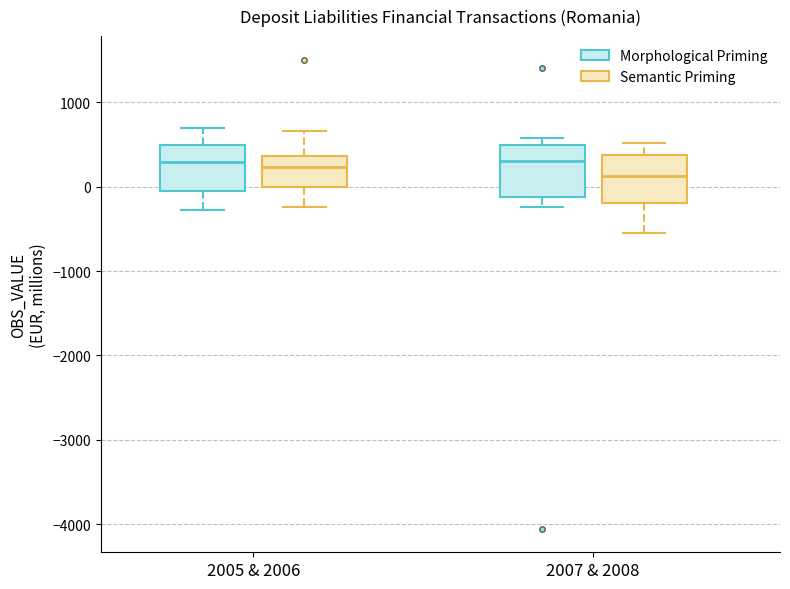

Where is the lower edge of the box for 2007 & 2008 (Semantic Priming) on the y-axis? The values are not printed on the chart, so give them approximately, as read against the axis.

-200